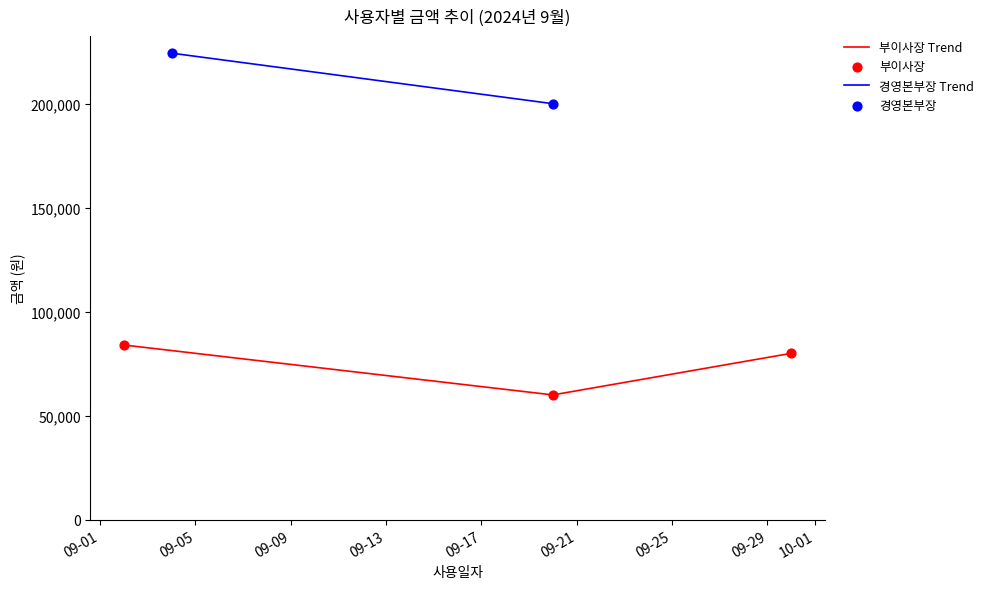

What is the minimum value for 부이사장 Trend?

60000